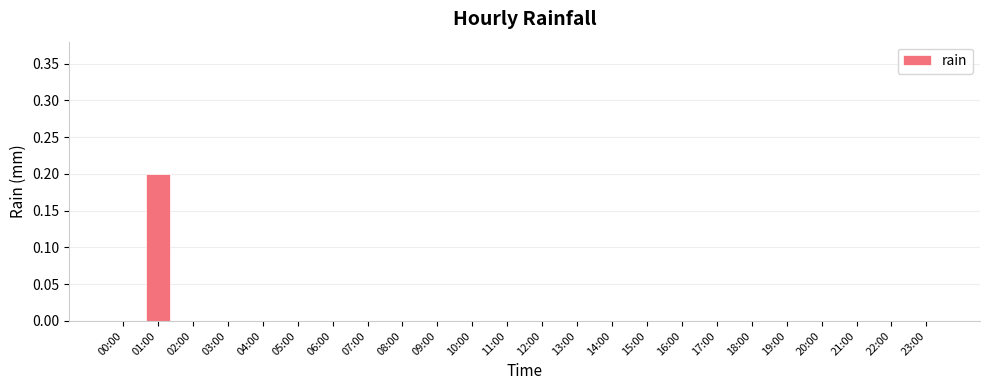

Count the values in the range 0 to 1.

24